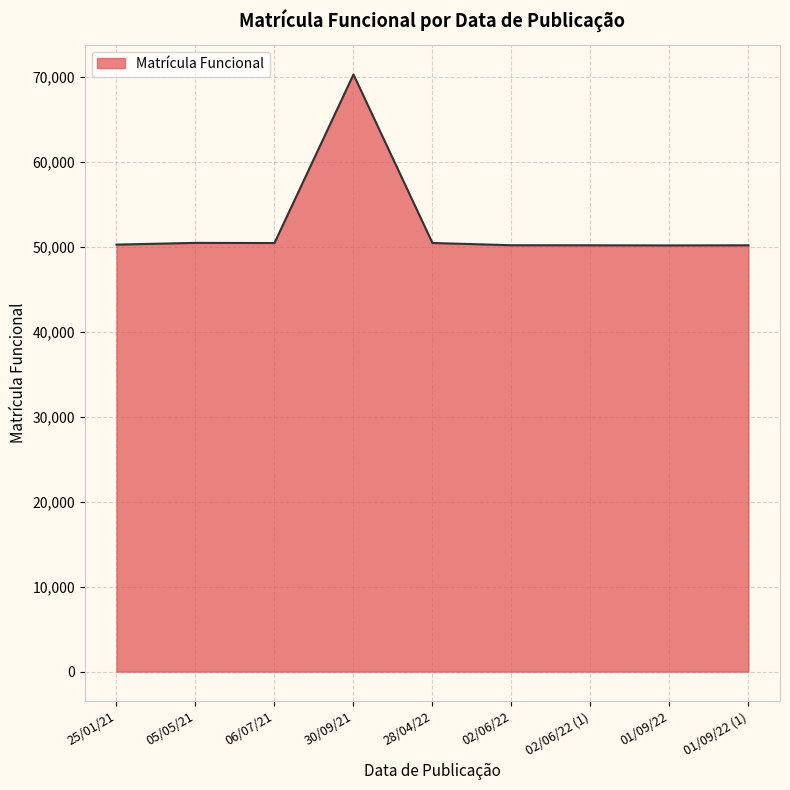

What is the average value?

52487